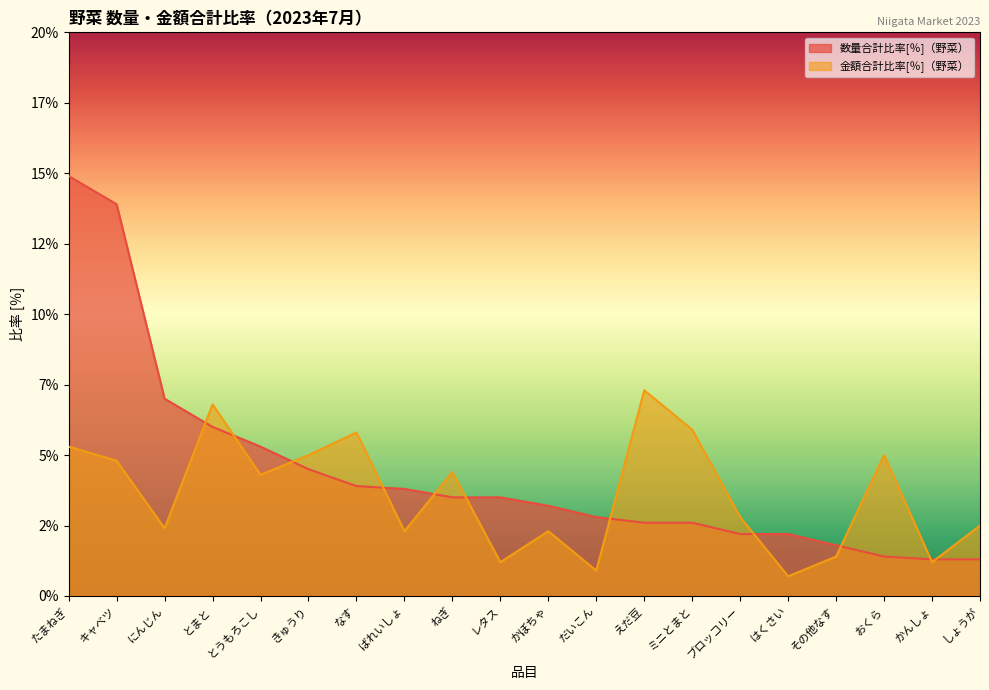

Between ブロッコリー and おくら, which series saw the biggest shift?

金額合計比率[％]（野菜）